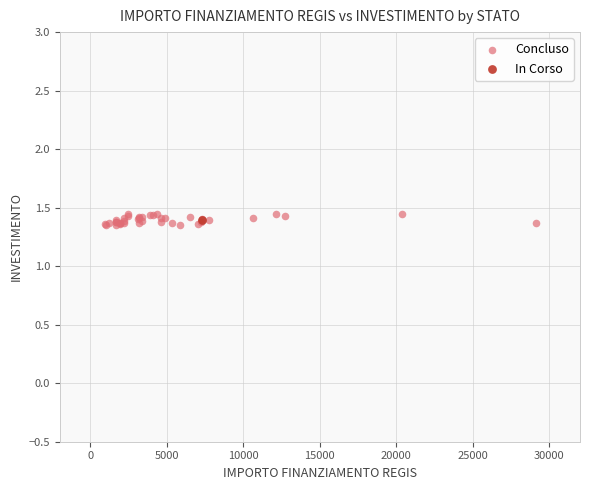

What are all the series names shown in the legend?

Concluso, In Corso